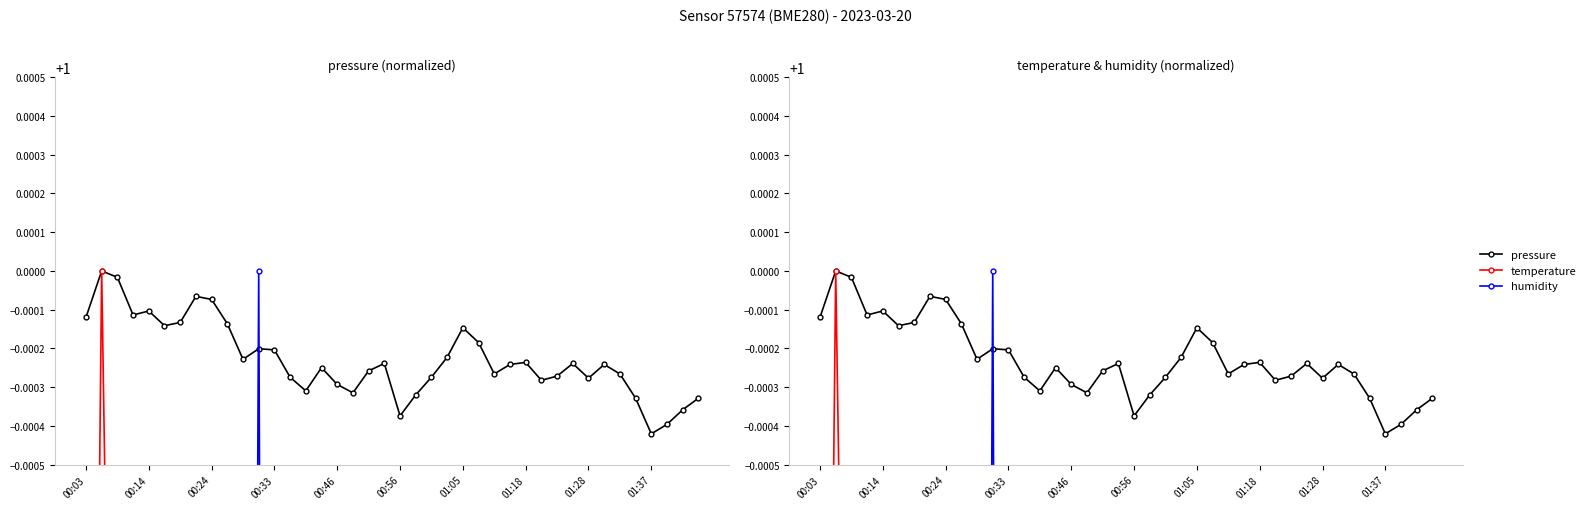

Which series changed the most between 18 and 37?

humidity